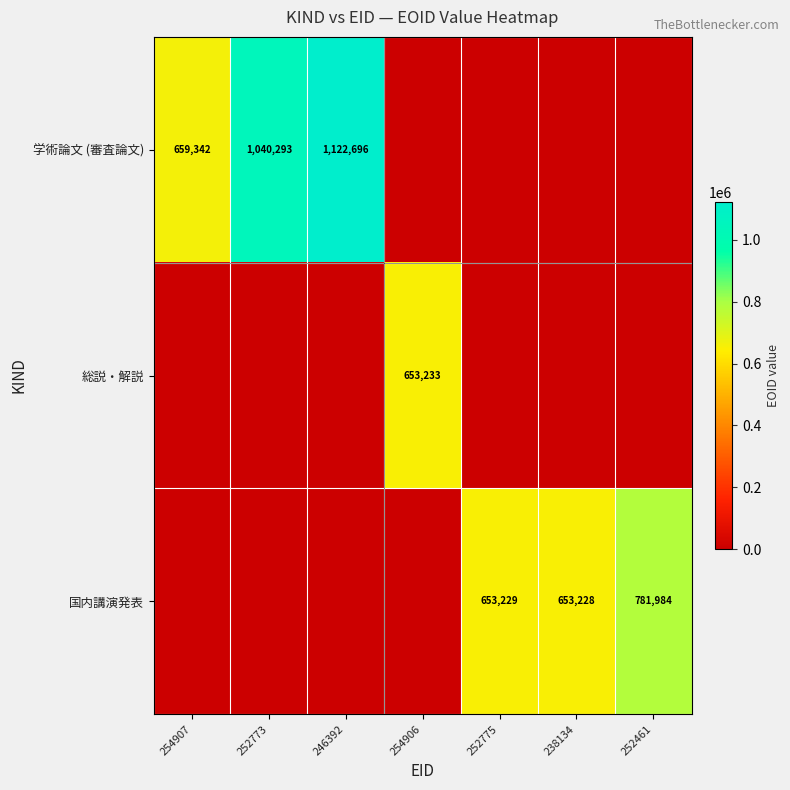

True or false: 学術論文 (審査論文) has a value of 659342 at 254907.

True